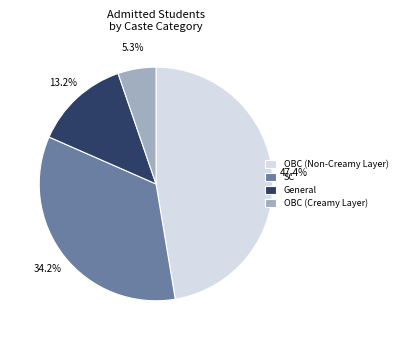

Rank the categories by value from highest to lowest.

OBC (Non-Creamy Layer), SC, General, OBC (Creamy Layer)